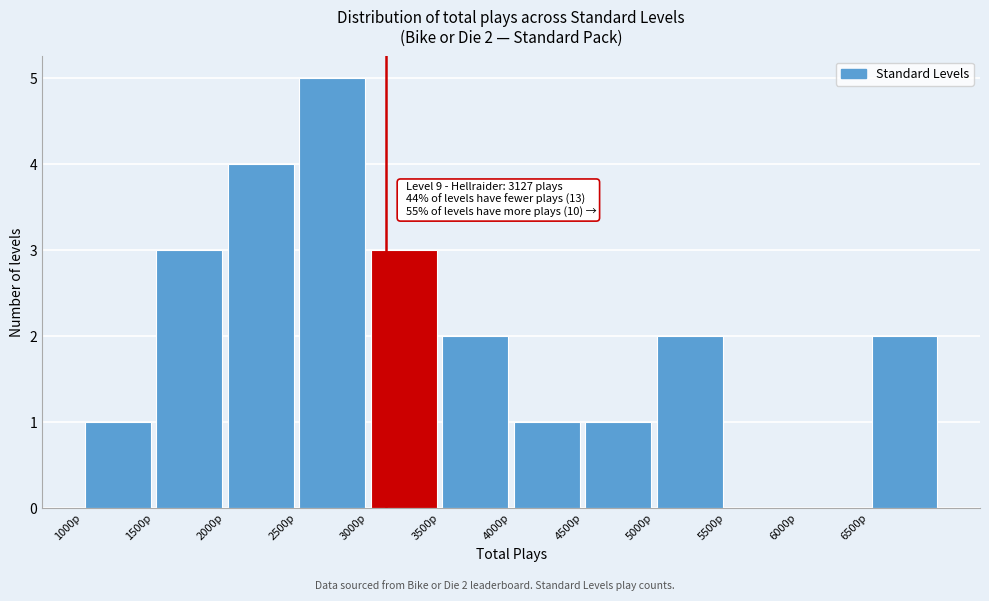

Which range on the x-axis has the tallest bar?

2500 to 3000